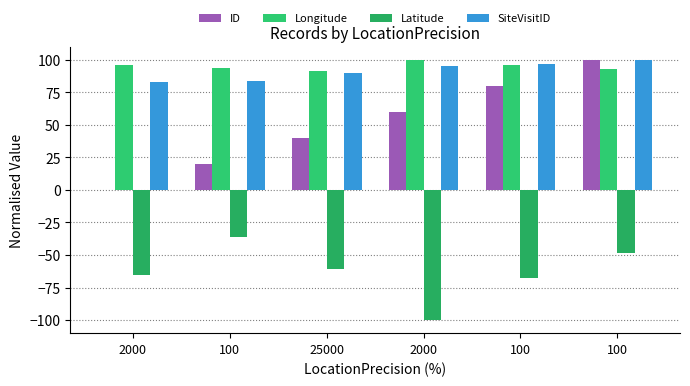

What is the difference between the maximum and second lowest values in the Latitude series?

31.6